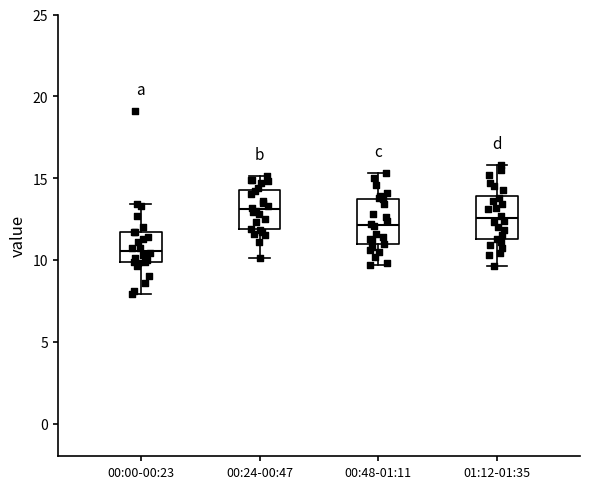

Reading left to right, read every box against the y-axis: the position of its median line, the range the box covers, and the ends of its whiskers. The values are not printed on the chart, so give them approximately, as read against the axis.

00:00-00:23: median 10.5, box 10.0 to 11.5, whiskers 8.0 to 13.5
00:24-00:47: median 13.0, box 12.0 to 14.5, whiskers 10.0 to 15.0
00:48-01:11: median 12.0, box 11.0 to 13.5, whiskers 9.5 to 15.5
01:12-01:35: median 12.5, box 11.5 to 14.0, whiskers 9.5 to 16.0